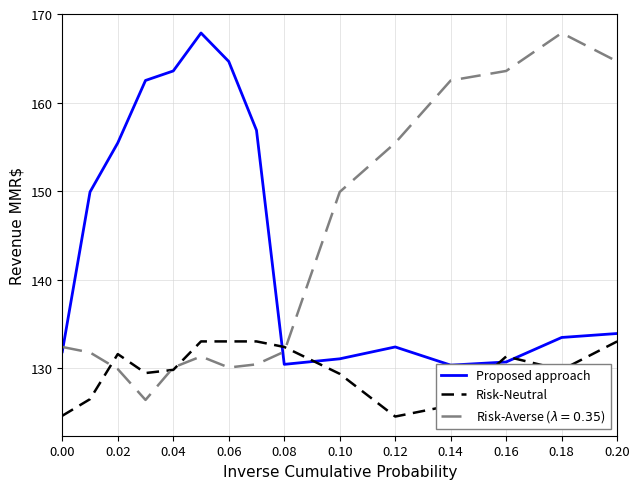

What is the sum of the Risk-Neutral values at 0.06 and 0.10?

262.4